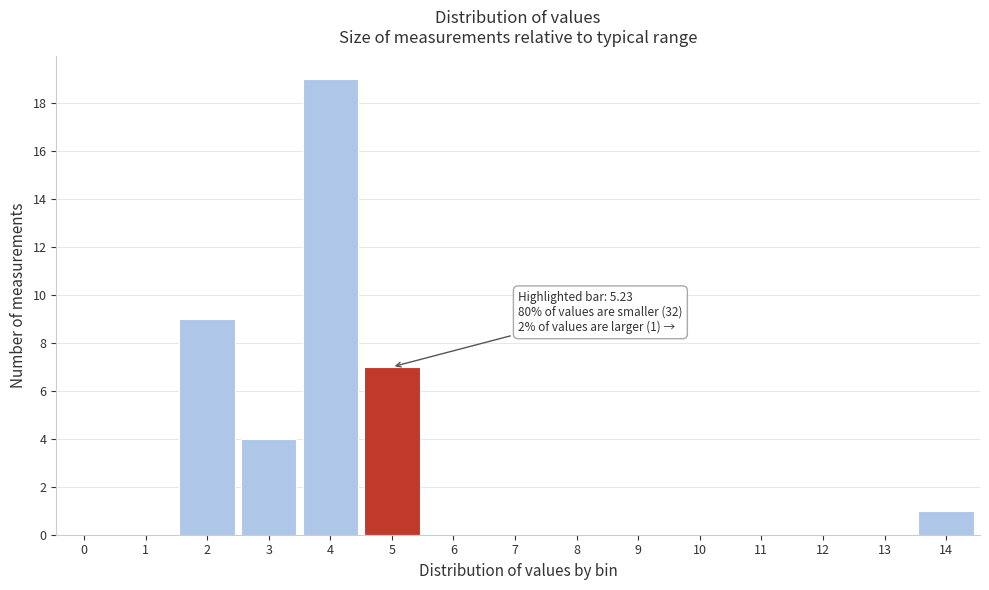

Reading left to right, what are all the values shown in this chart?

0=0	1=0	2=9	3=4	4=19	5=7	6=0	7=0	8=0	9=0	10=0	11=0	12=0	13=0	14=1